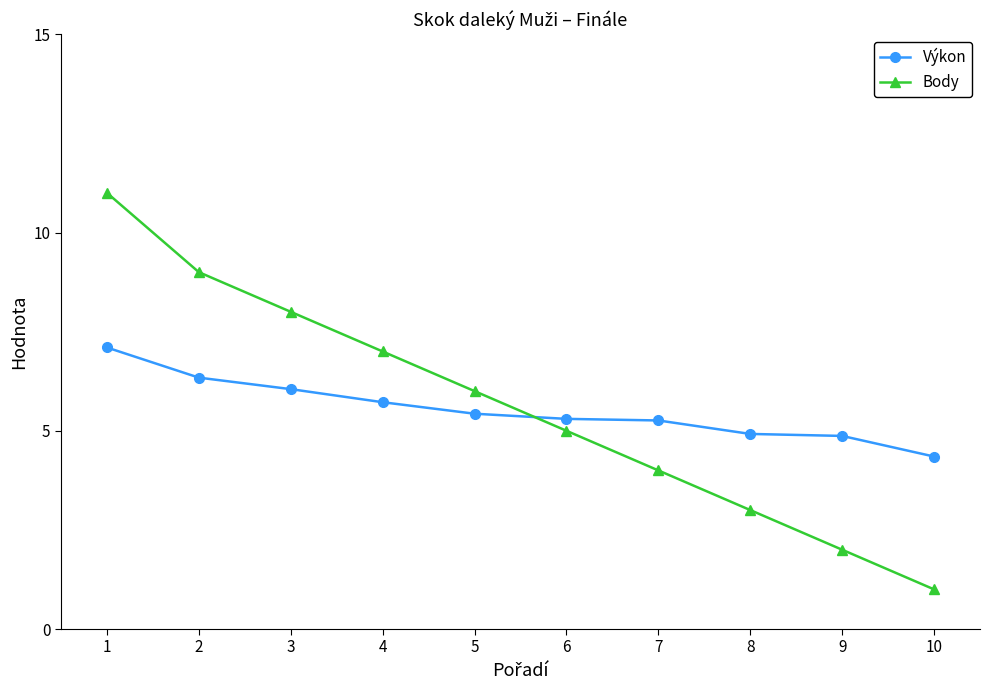

After their last crossing, which series has the higher values: Body or Výkon?

Výkon